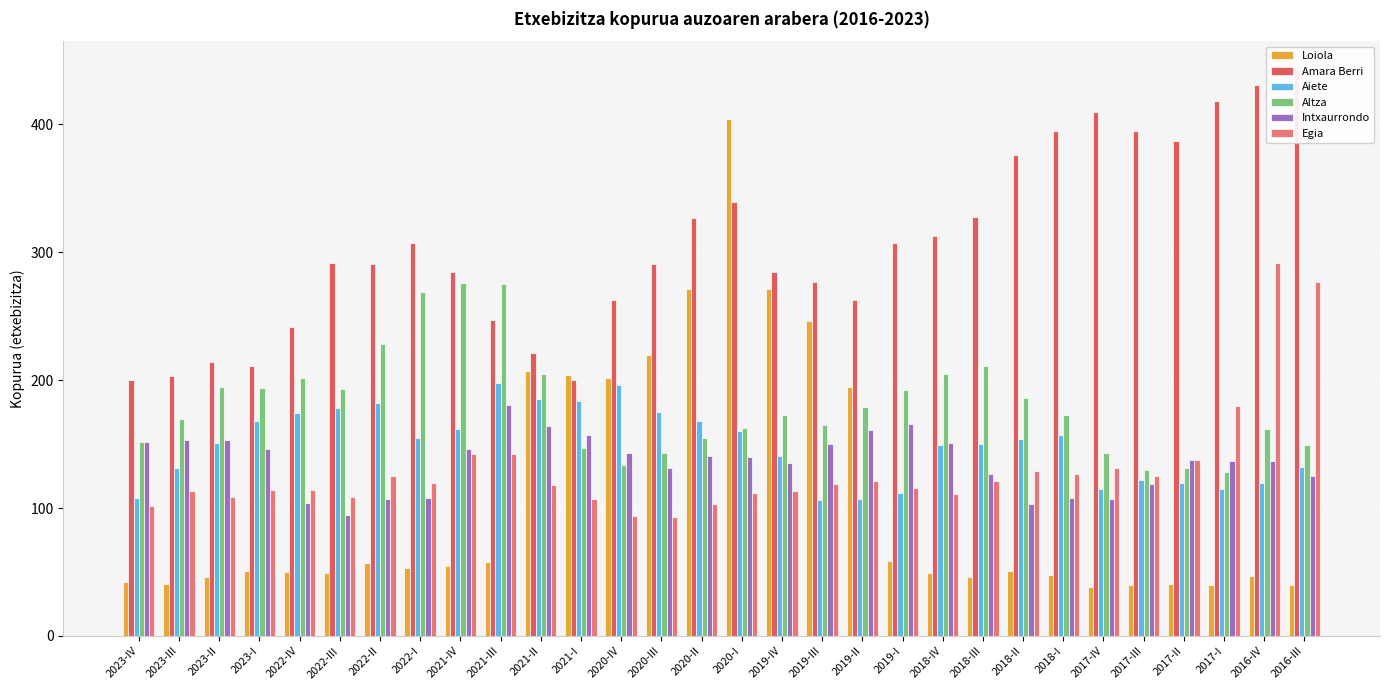

What are all the series names shown in the legend?

Loiola, Amara Berri, Aiete, Altza, Intxaurrondo, Egia